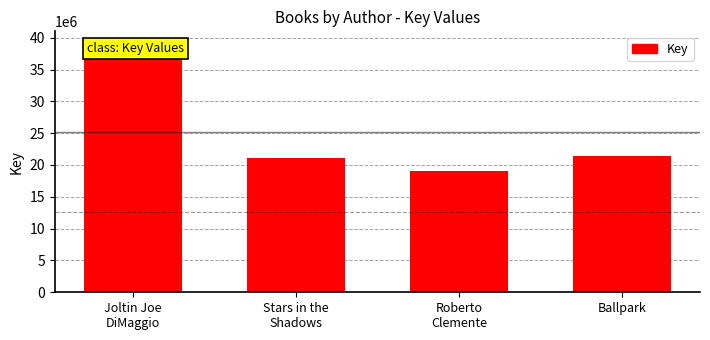

Does the chart contain stacked bars?

No